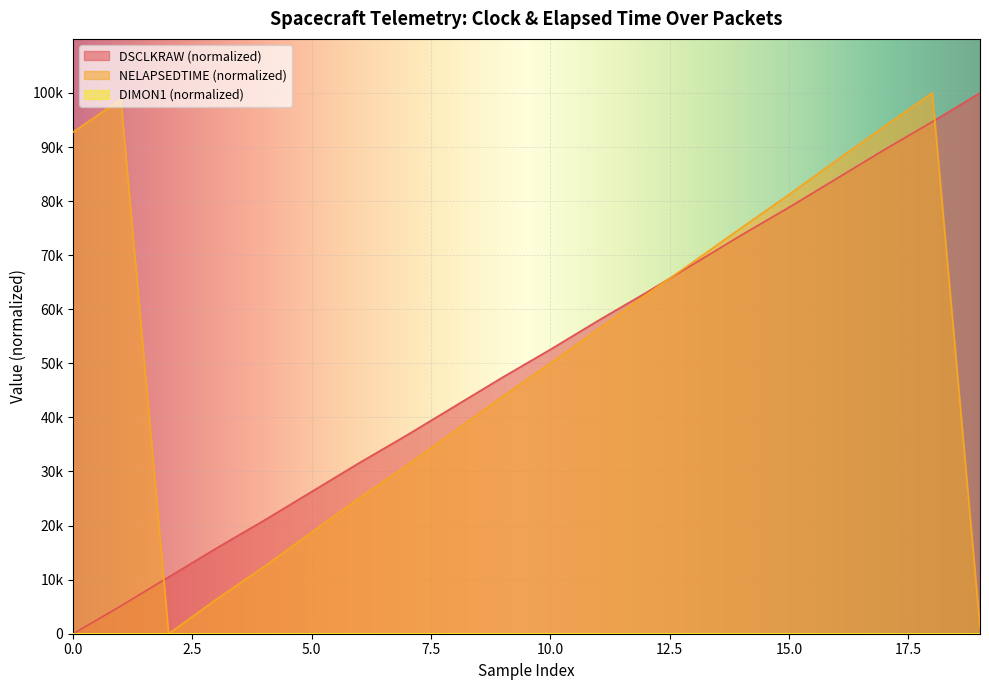

The value of NELAPSEDTIME at 2 is 0.0. True or false?

True